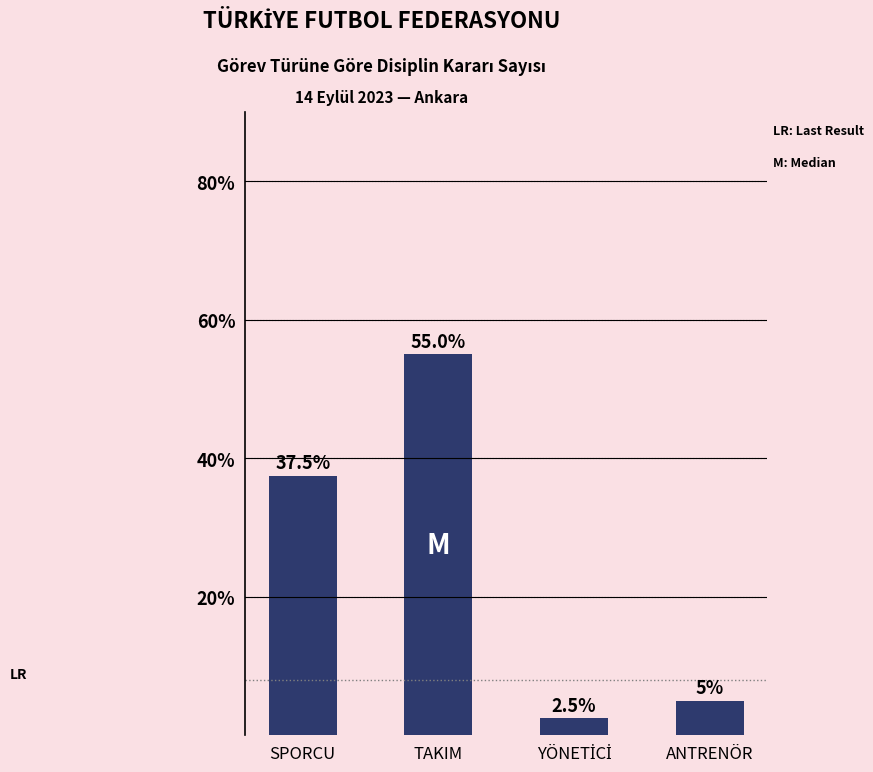

The value at SPORCU is 57.5. True or false?

False